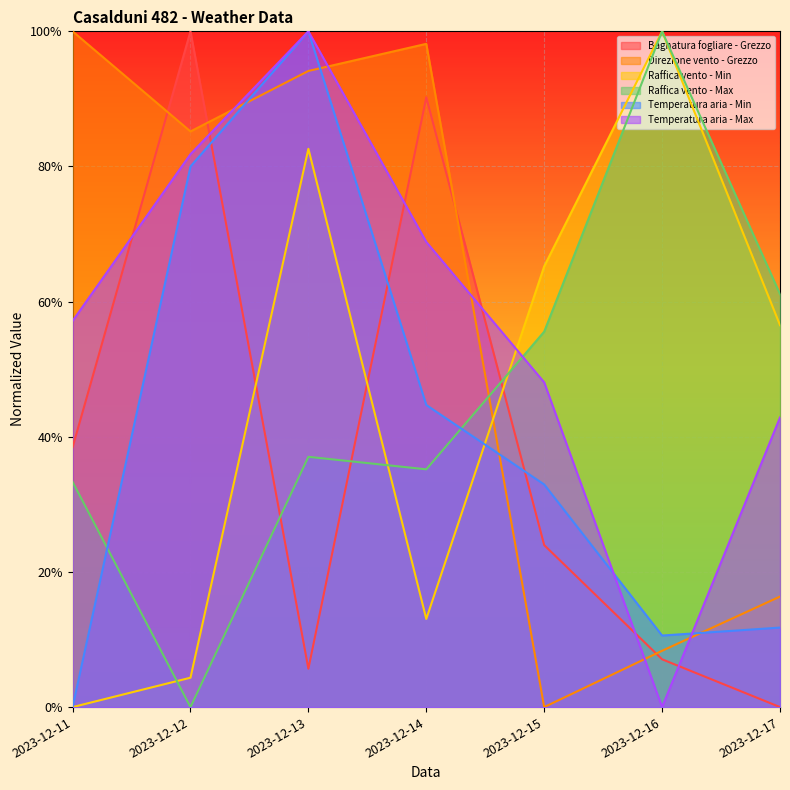

Which category has the lowest value across all series?

2023-12-17